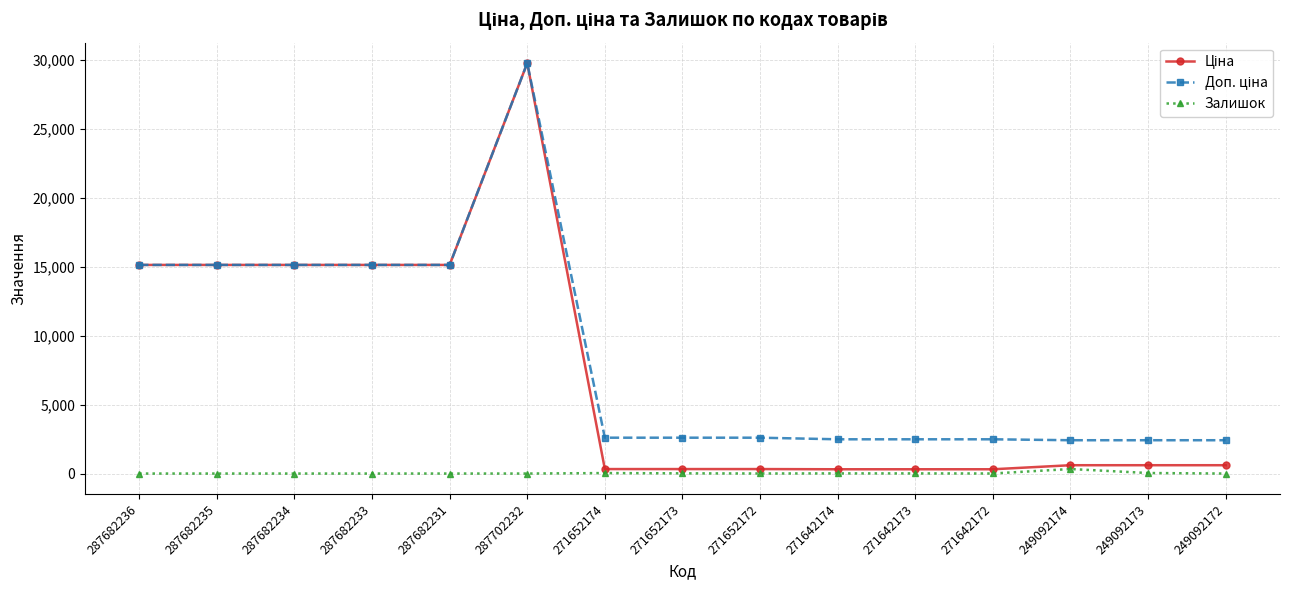

What is the value of the Залишок point at the 11th from the left?

10.0